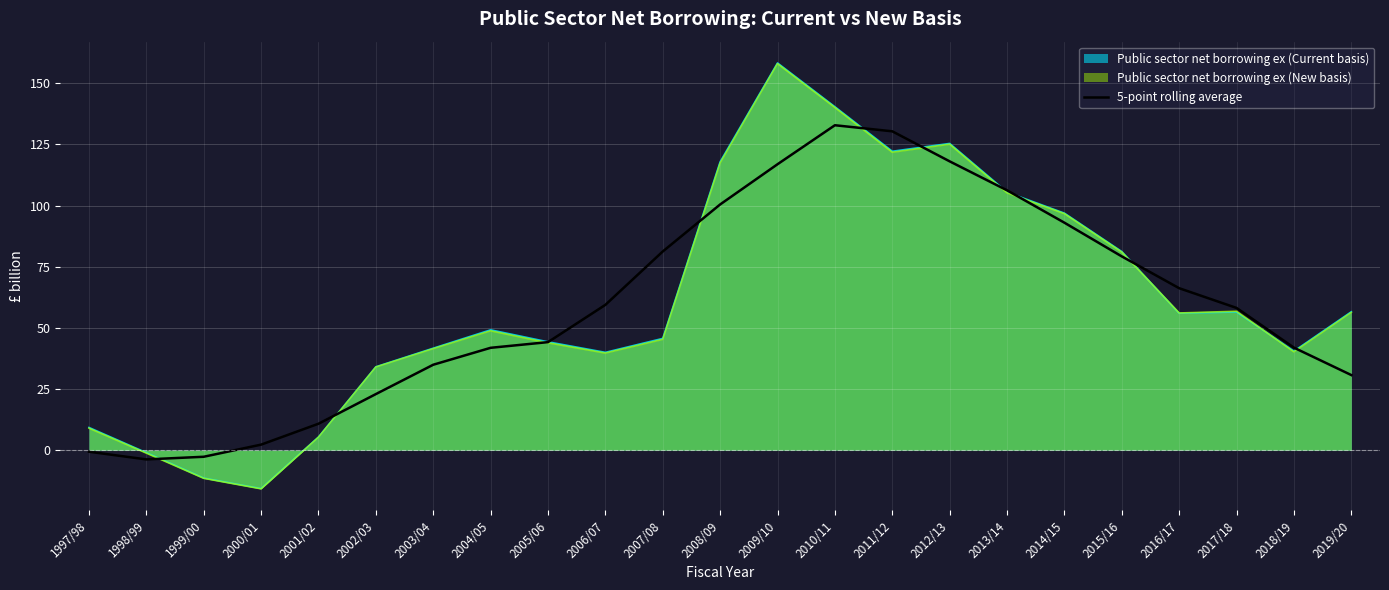

True or false: the data shows 93.0 at 2014/15.

True